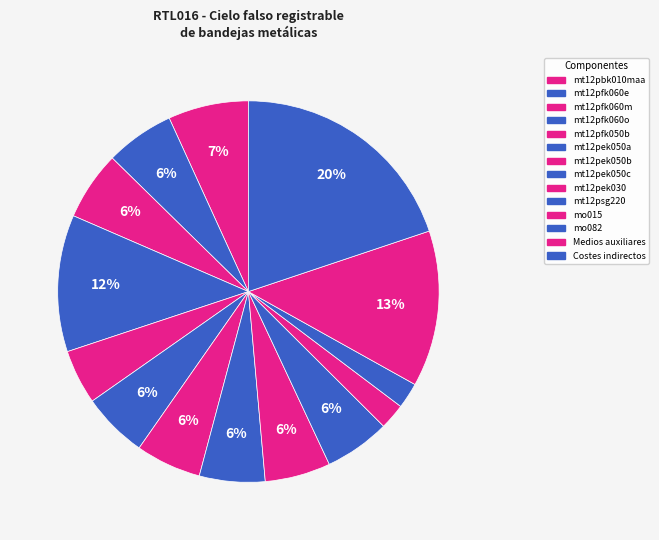

Which slice is the smallest?

mo015